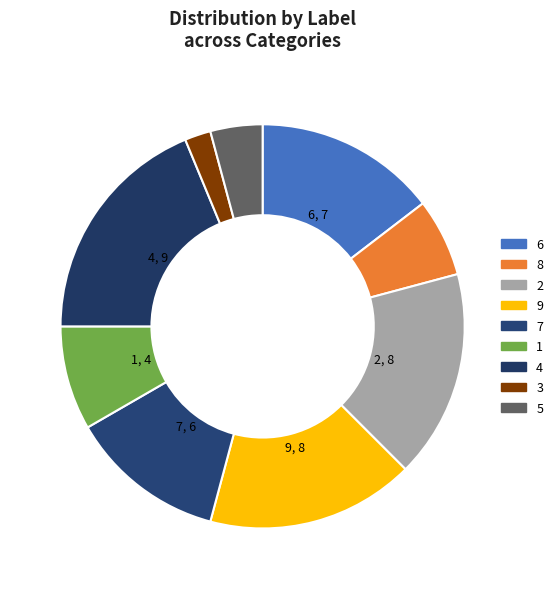

Does 5 account for over 50% of the chart?

No